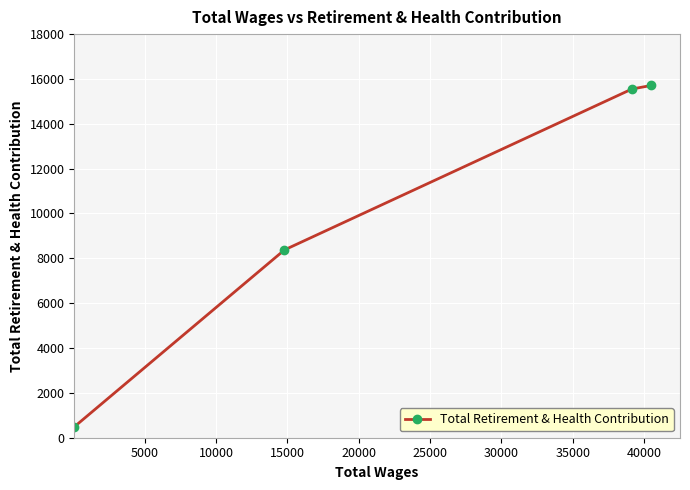

True or false: there are more than 1 points higher than both neighbors.

False